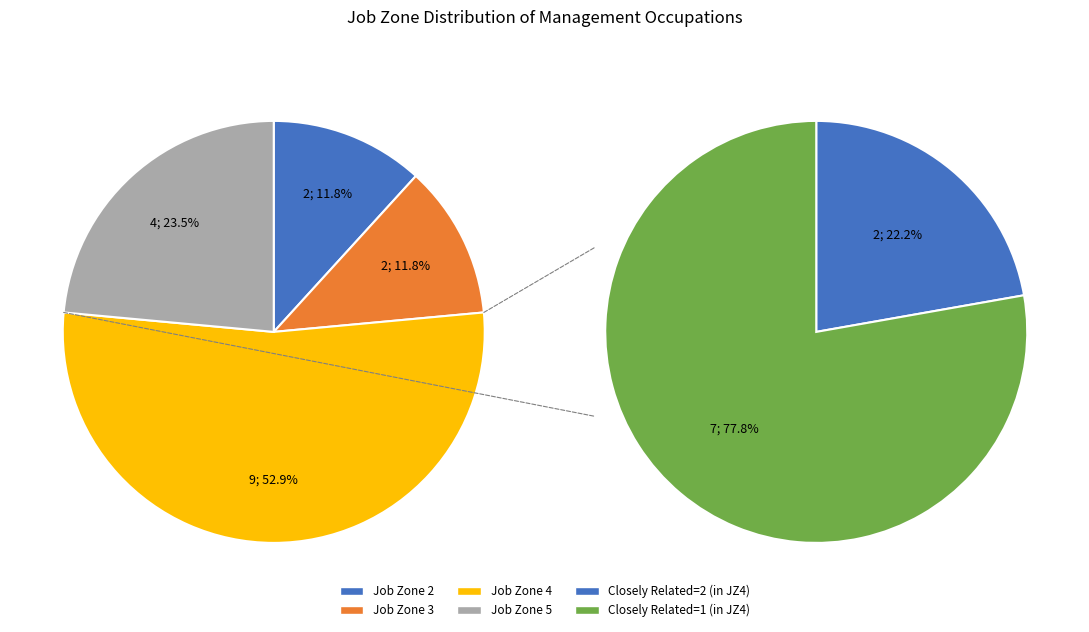

Which category has the smallest portion of the pie?

Job Zone 2